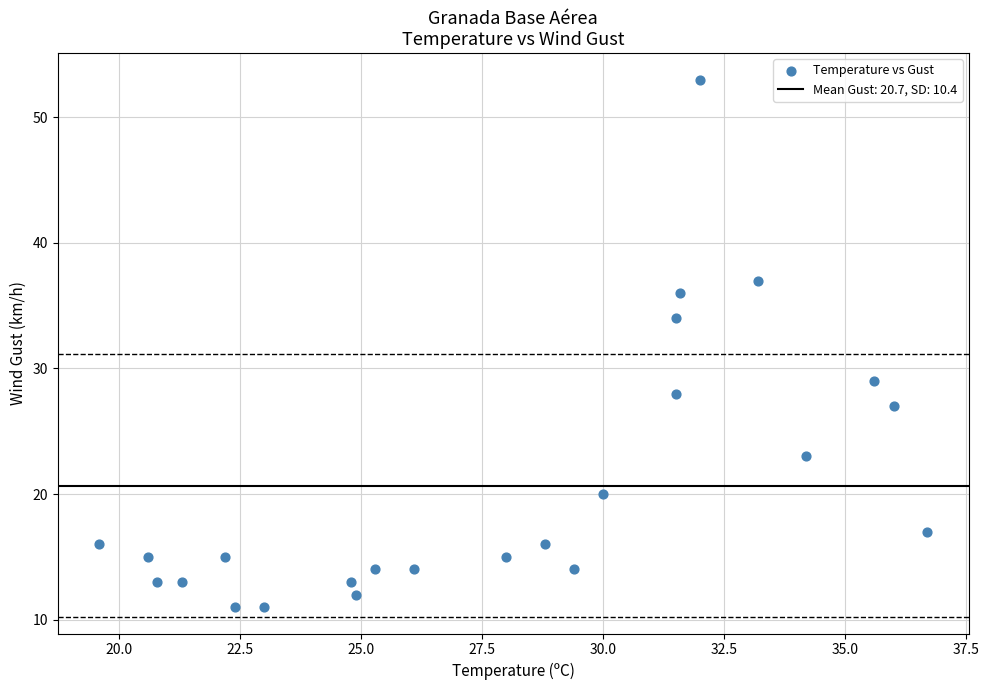

What is the range of Y values (max minus min)?

42